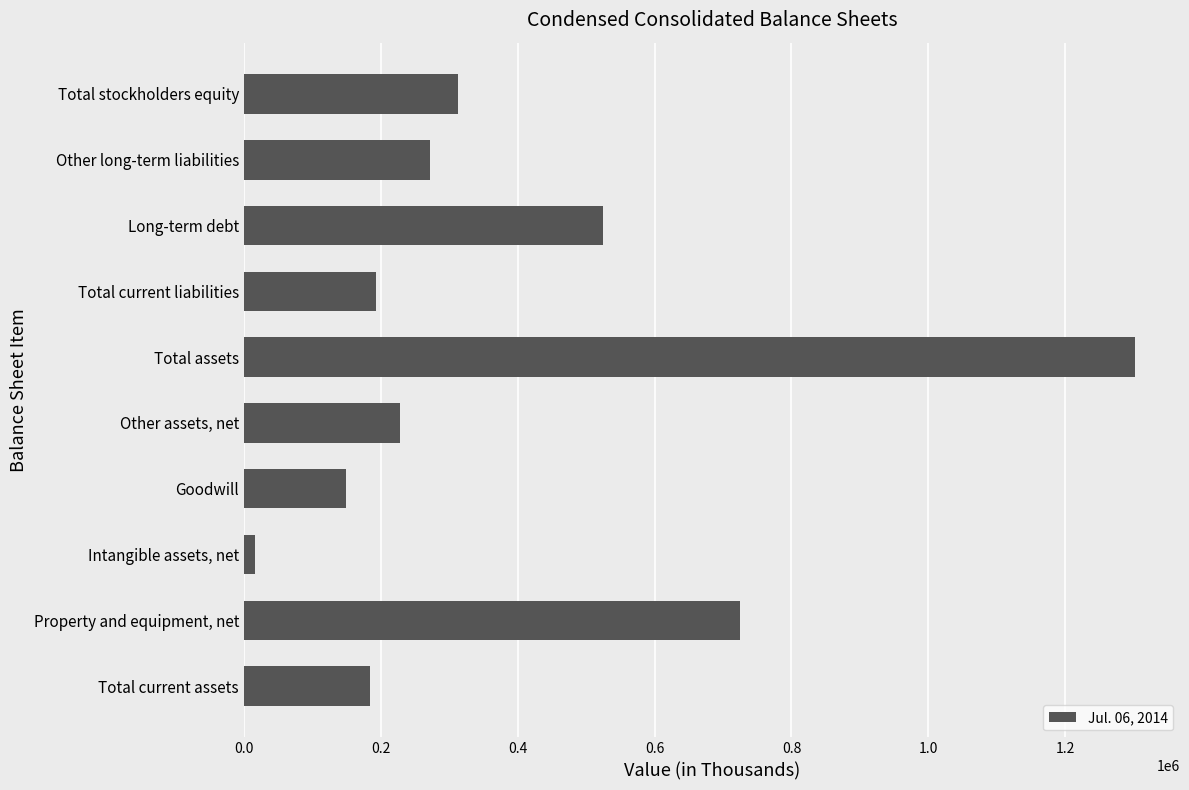

What is the minimum value shown in the chart?

15805